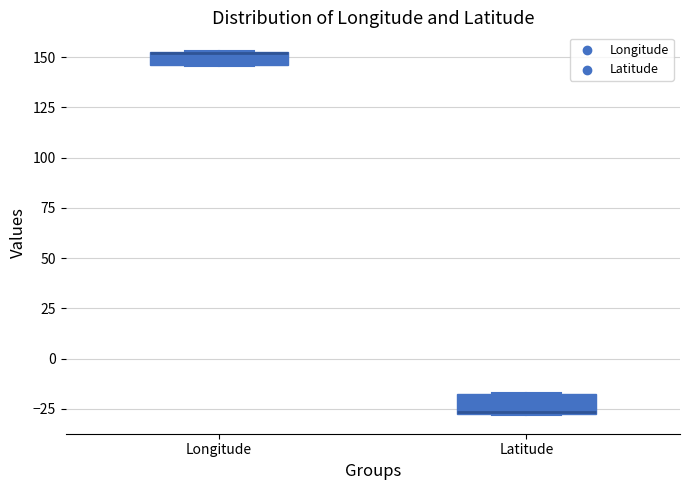

Where is the upper edge of the box for Latitude on the y-axis? The values are not printed on the chart, so give them approximately, as read against the axis.

-15